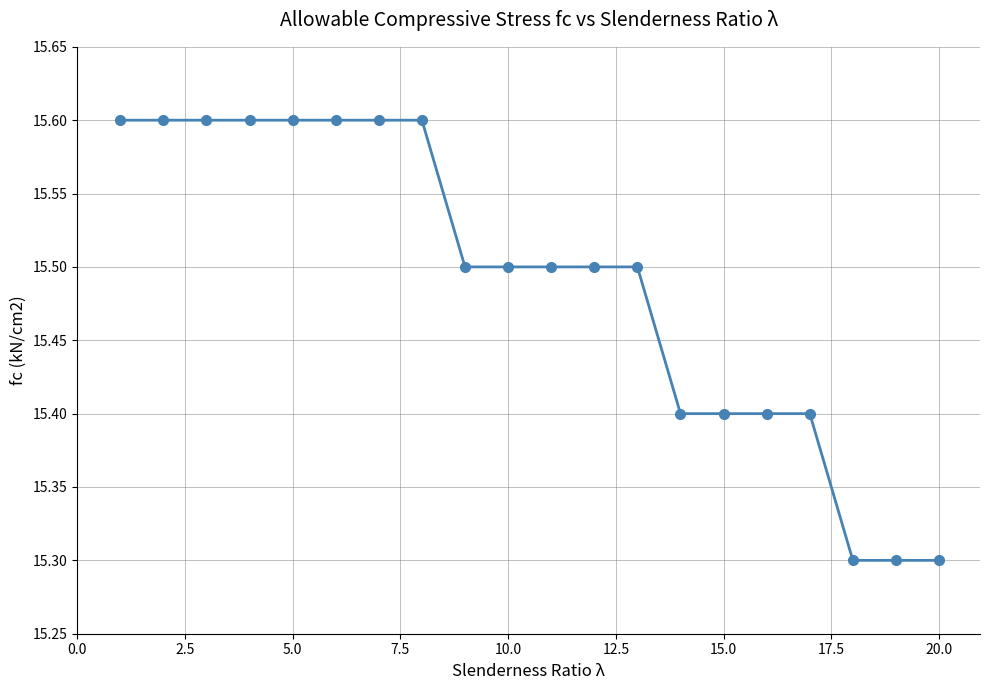

Count the values in the range 15 to 16.

20